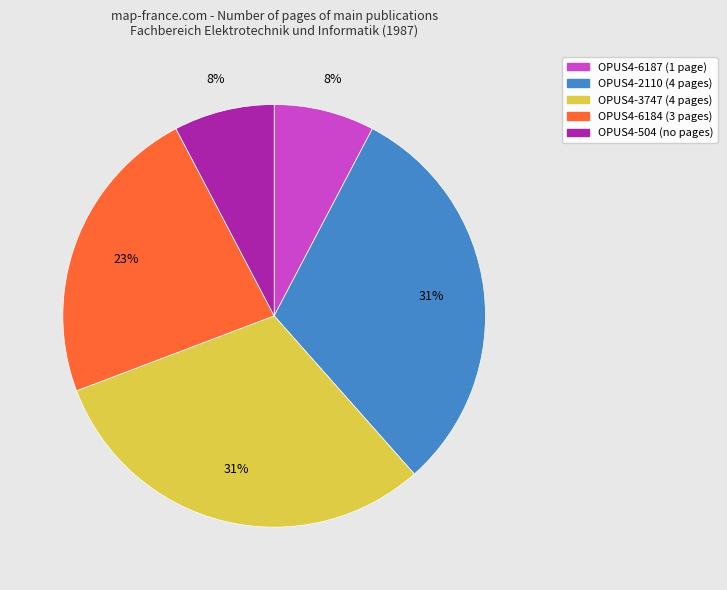

What is the ratio of the value at OPUS4-2110 to the value at OPUS4-6184?

1.3